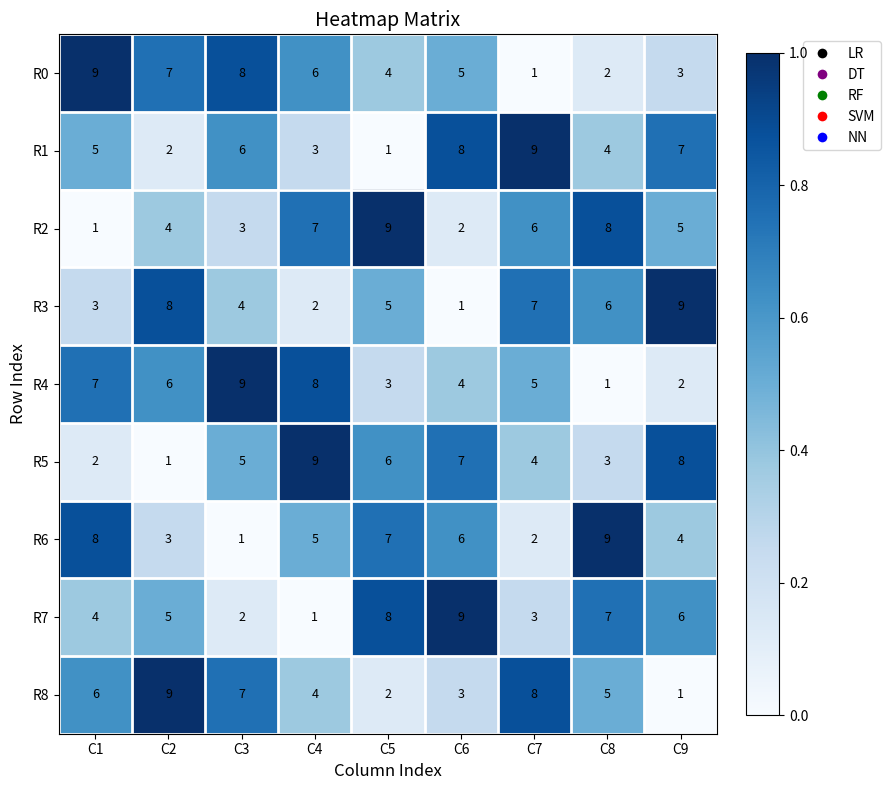

What is the spread (max minus min) of values at C3?

8